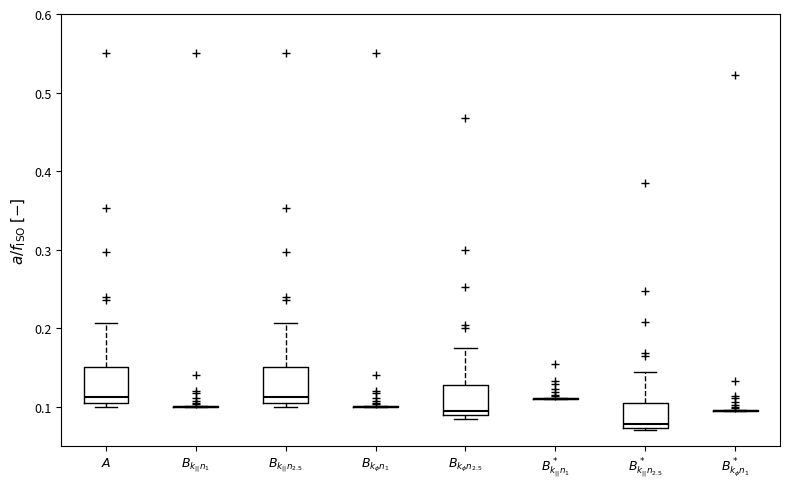

Reading left to right, transcribe this box plot: for each box, give where its median line is, the range the box spans, and where its two whiskers end, as read against the y-axis. The values are not printed on the chart, so give them approximately, as read against the axis.

$A$: median 0.11, box 0.10 to 0.15, whiskers 0.10 (just below the box's lower edge) to 0.21
$B_{k_{||} n_1}$: box collapsed to a line at 0.10, whiskers 0.10 to 0.10
$B_{k_{||} n_{2.5}}$: median 0.11, box 0.10 to 0.15, whiskers 0.10 (just below the box's lower edge) to 0.21
$B_{k_\phi n_1}$: box collapsed to a line at 0.10, whiskers 0.10 to 0.10
$B_{k_\phi n_{2.5}}$: median 0.10, box 0.09 to 0.13, whiskers 0.09 (just below the box's lower edge) to 0.18
$B^*_{k_{||} n_1}$: box collapsed to a line at 0.11, whiskers 0.11 to 0.11
$B^*_{k_{||} n_{2.5}}$: median 0.08, box 0.07 to 0.11, whiskers 0.07 (just below the box's lower edge) to 0.14
$B^*_{k_\phi n_1}$: box collapsed to a line at 0.10, whiskers 0.10 to 0.10